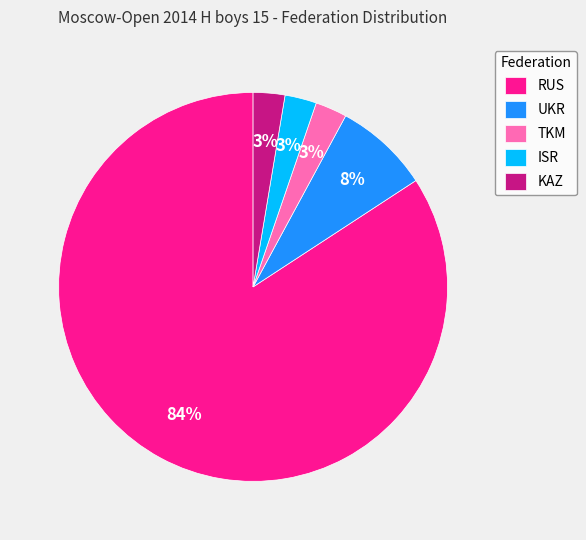

To the nearest percent, what is the average slice percentage?

20%